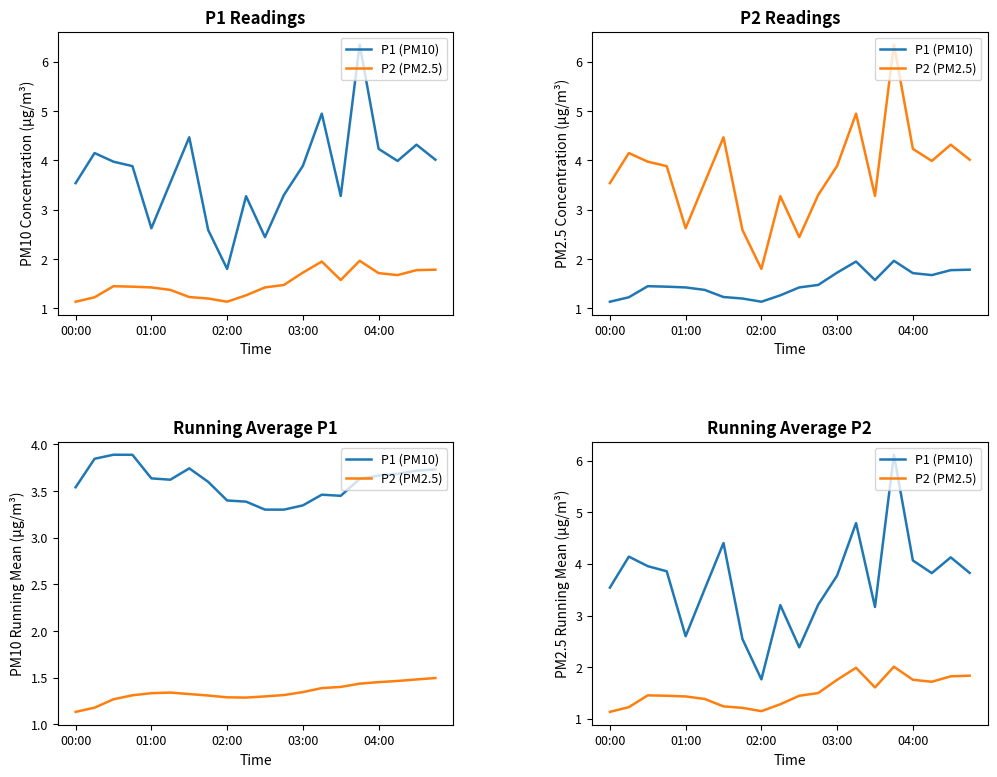

True or false: P1 (PM10) and P2 (PM2.5) intersect in this chart.

False